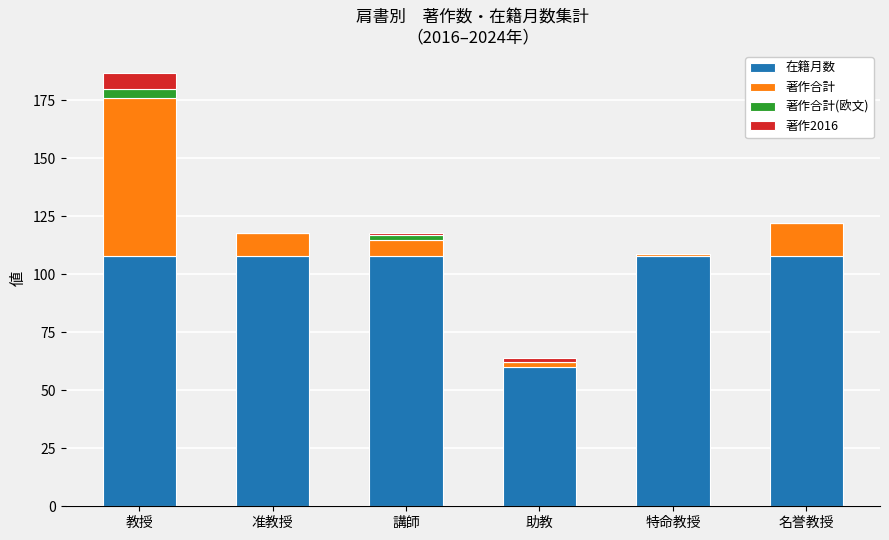

Is it true that 在籍月数 equals 66 at 名誉教授?

False